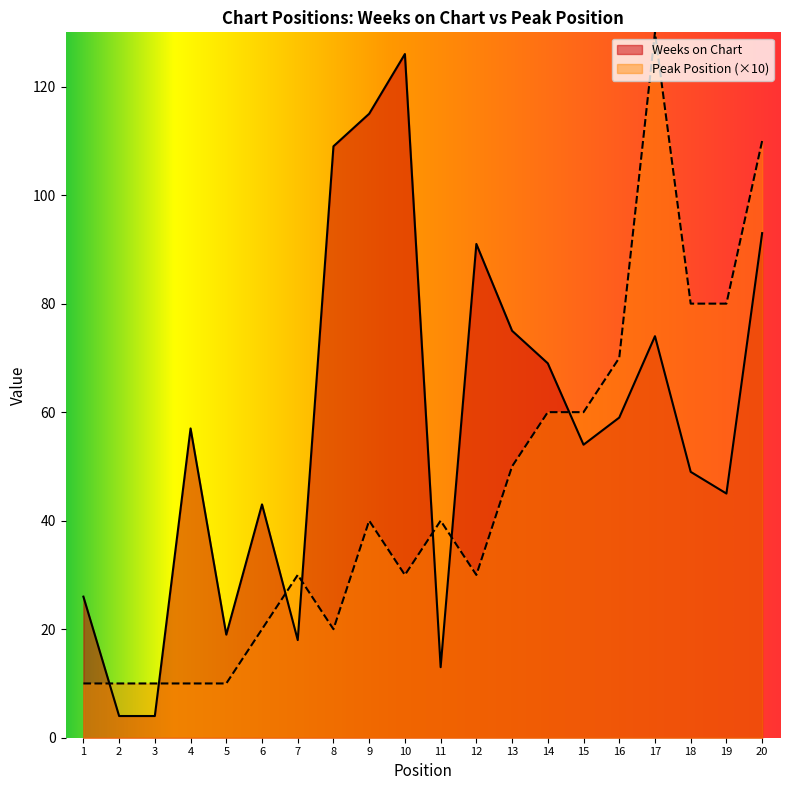

What are all the series names shown in the legend?

Weeks on Chart, Peak Position (×10)